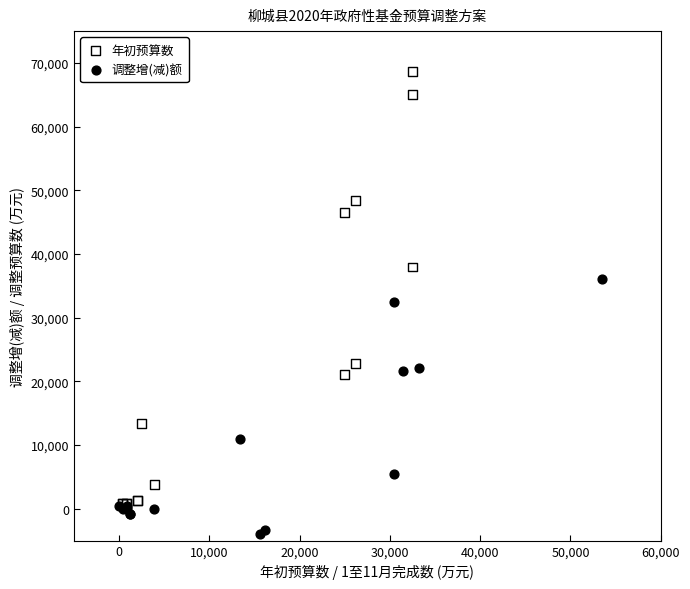

Which series reaches the maximum Y coordinate?

年初预算数